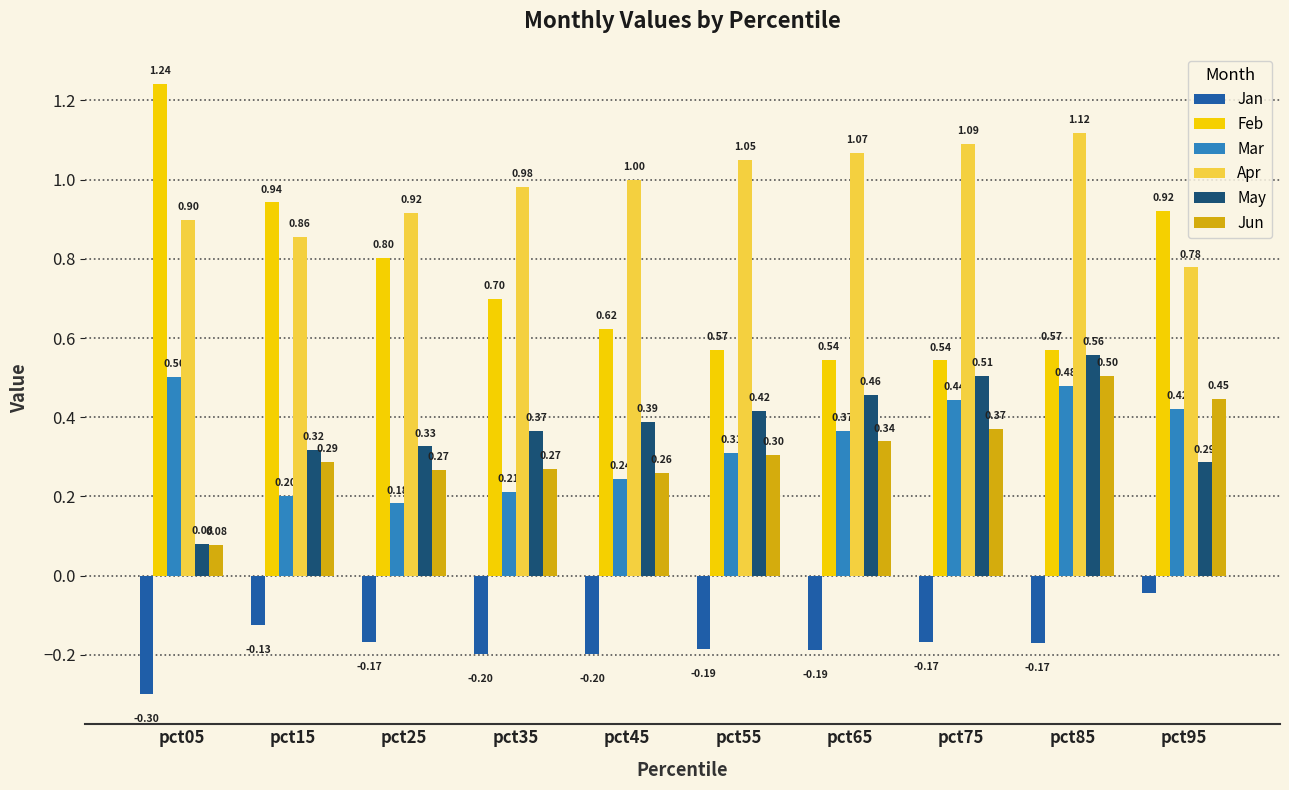

At how many categories does at least one series exceed 0?

10